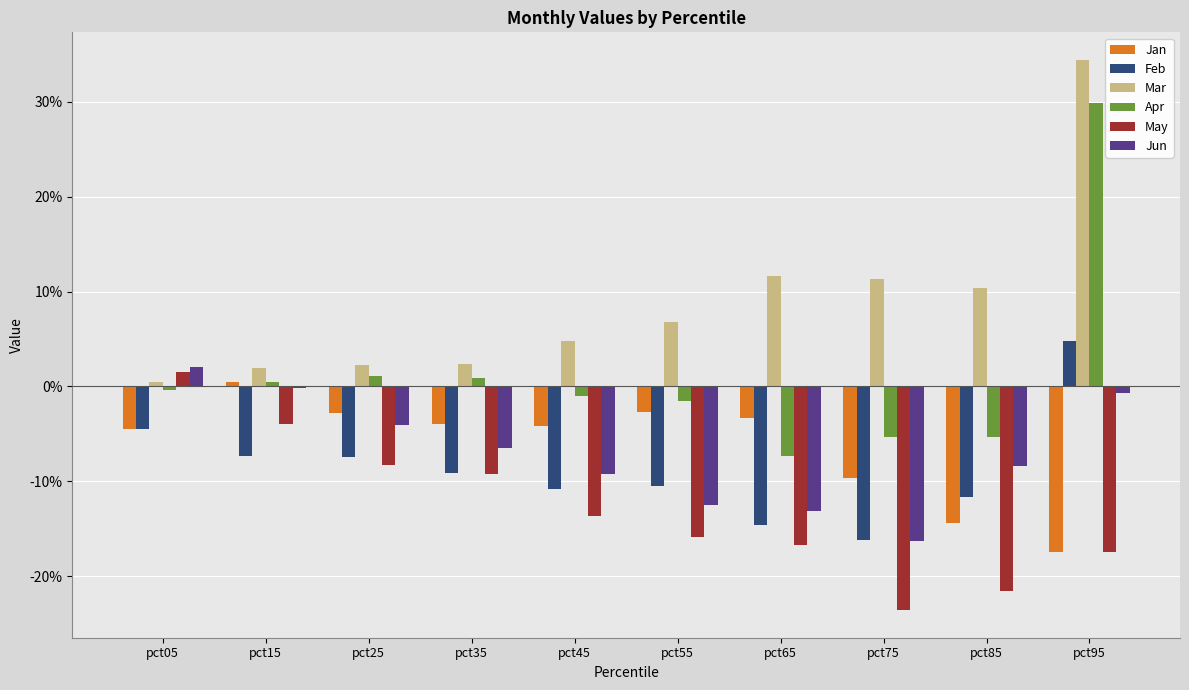

Does the chart contain stacked bars?

No